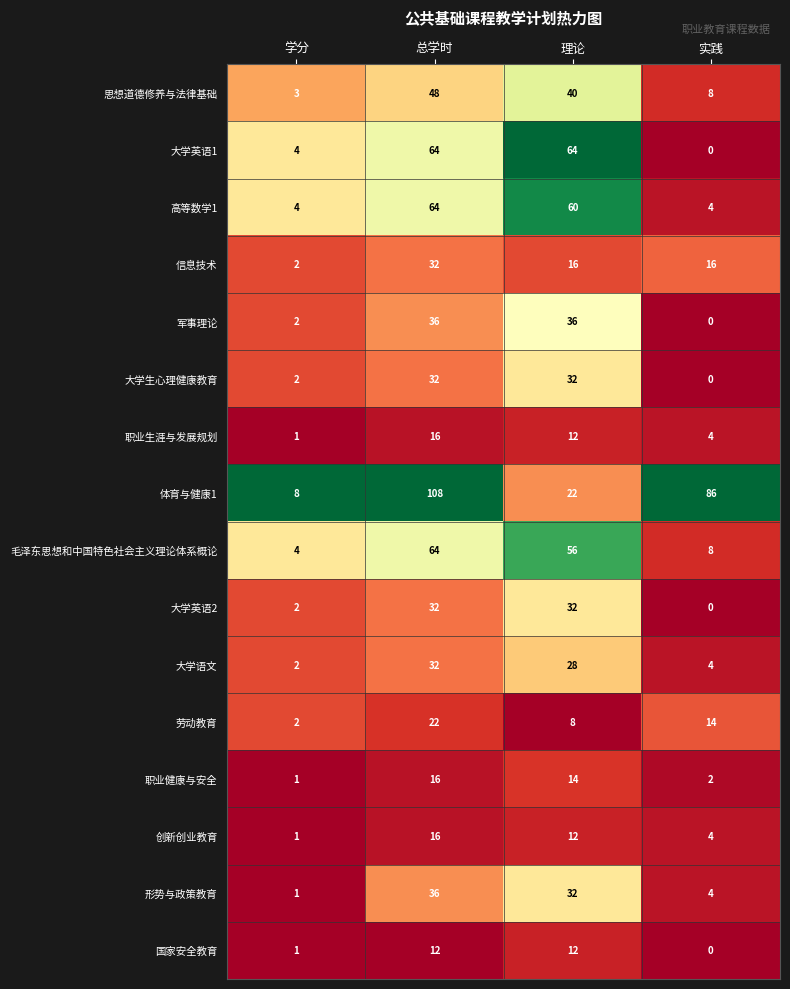

The value of 信息技术 at 实践 is 16. True or false?

True